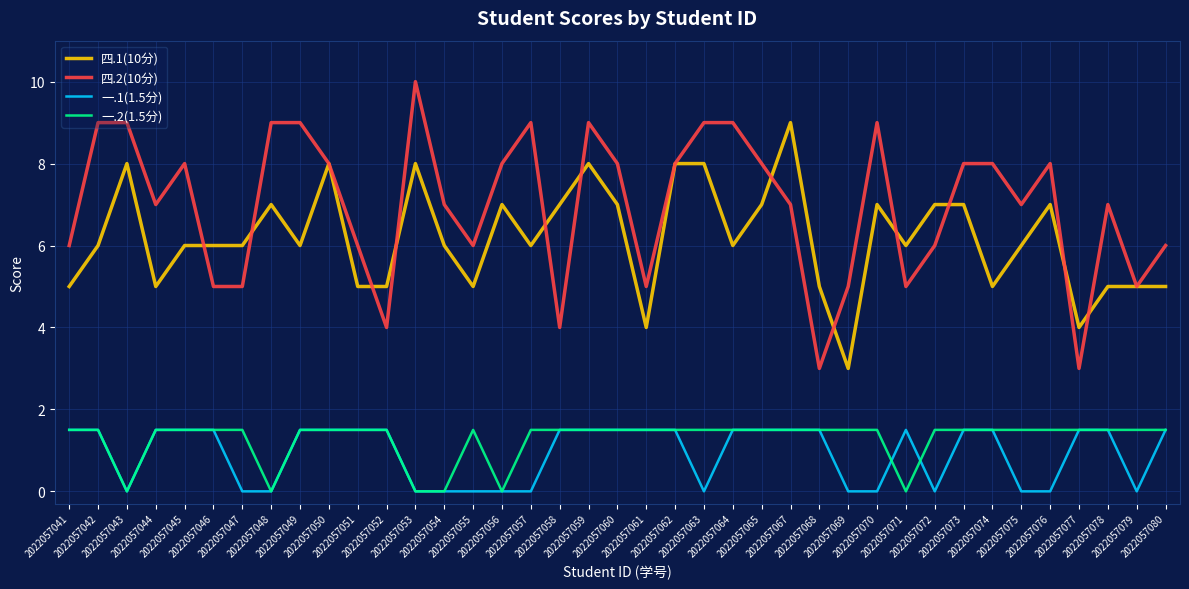

At which label does 一.1(1.5分) first exceed 1?

2022057041